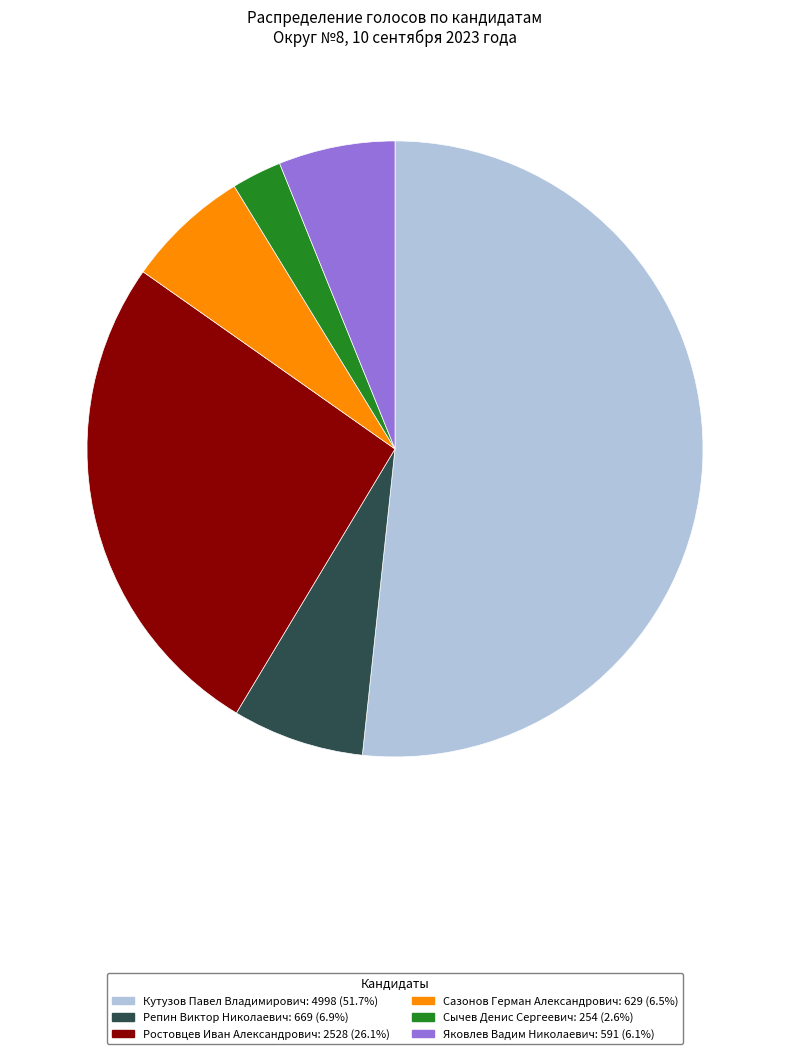

Is there any slice that represents more than half of the pie?

Yes